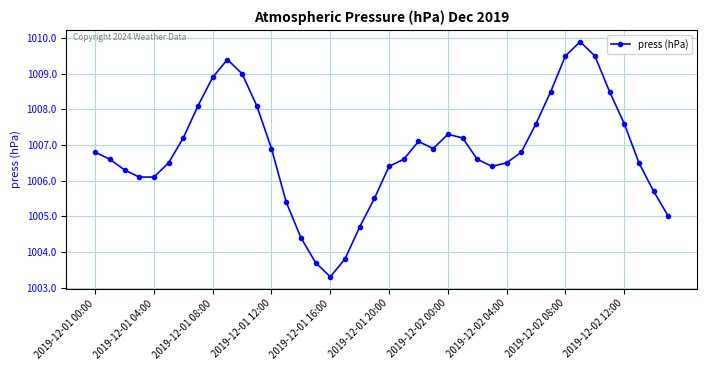

What is the minimum value shown in the chart?

1003.3